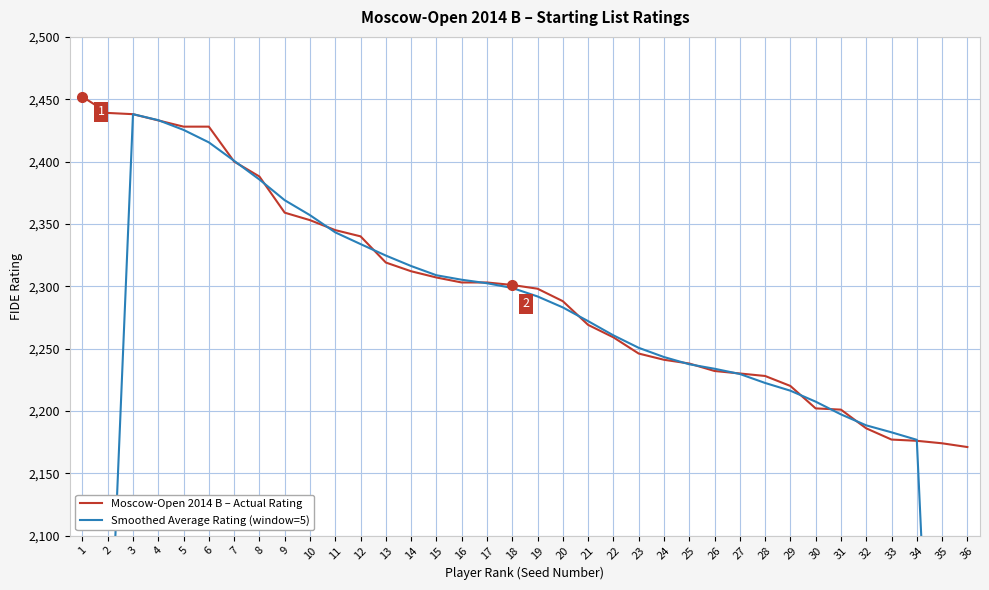

At 14, list the series in order from smallest to largest.

Moscow-Open 2014 B – Actual Rating, Smoothed Average Rating (window=5)